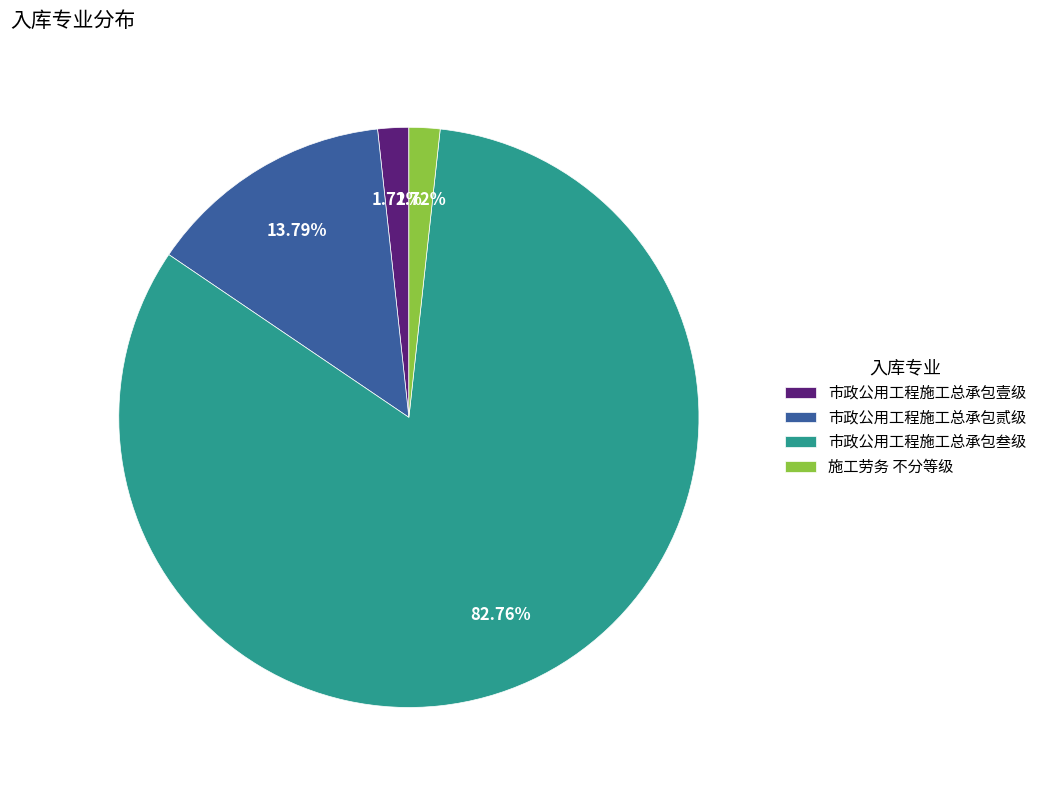

Count the number of slices in the pie.

4